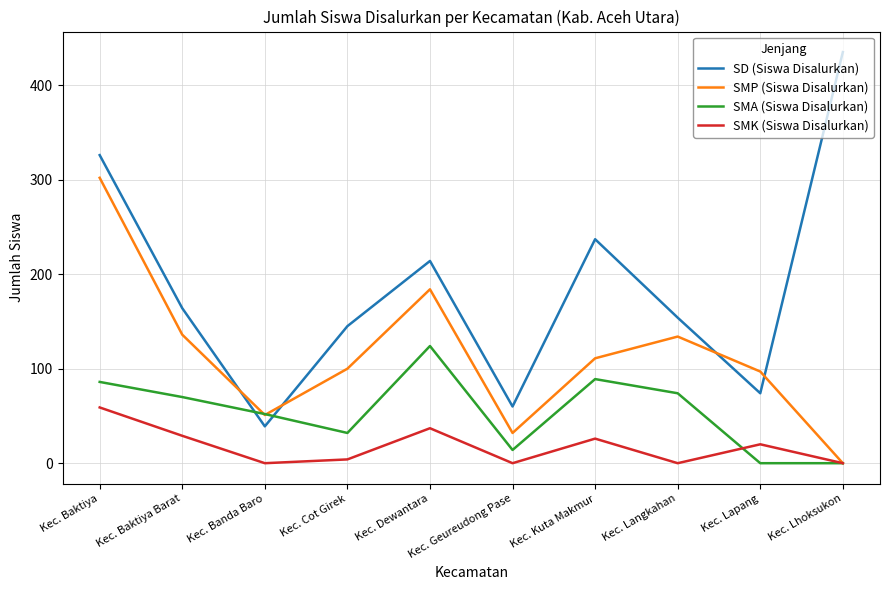

What is the difference between the highest and lowest values at Kec. Baktiya?

267